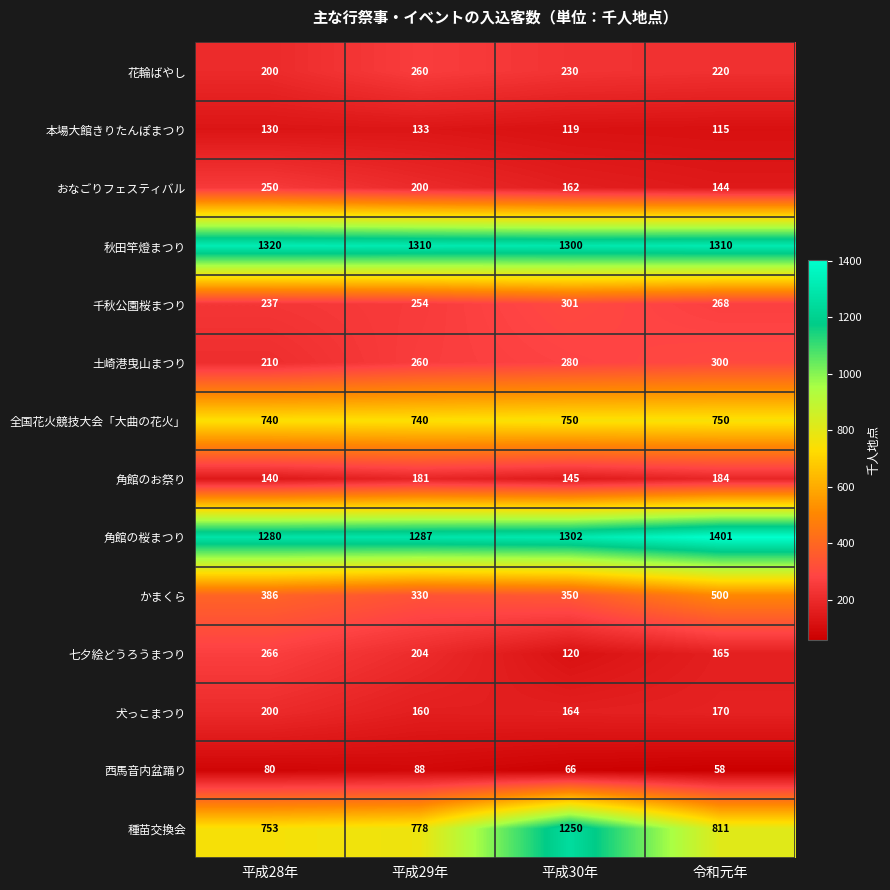

At how many categories does at least one series exceed 1120?

4